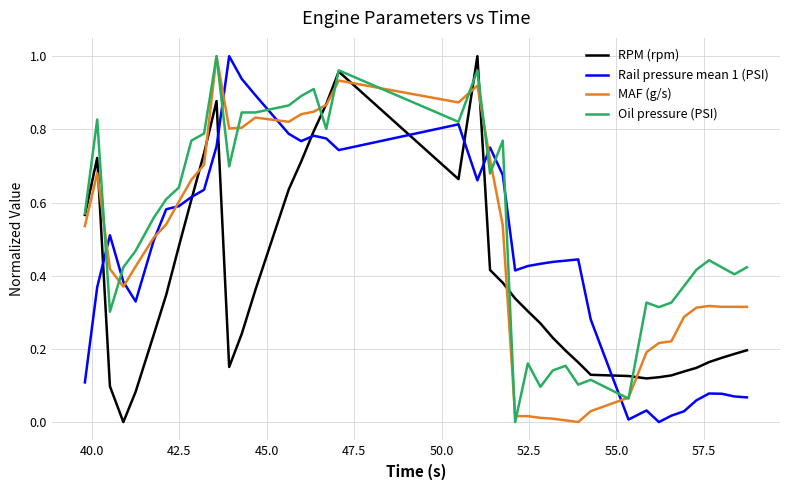

How many series are shown in this chart?

4